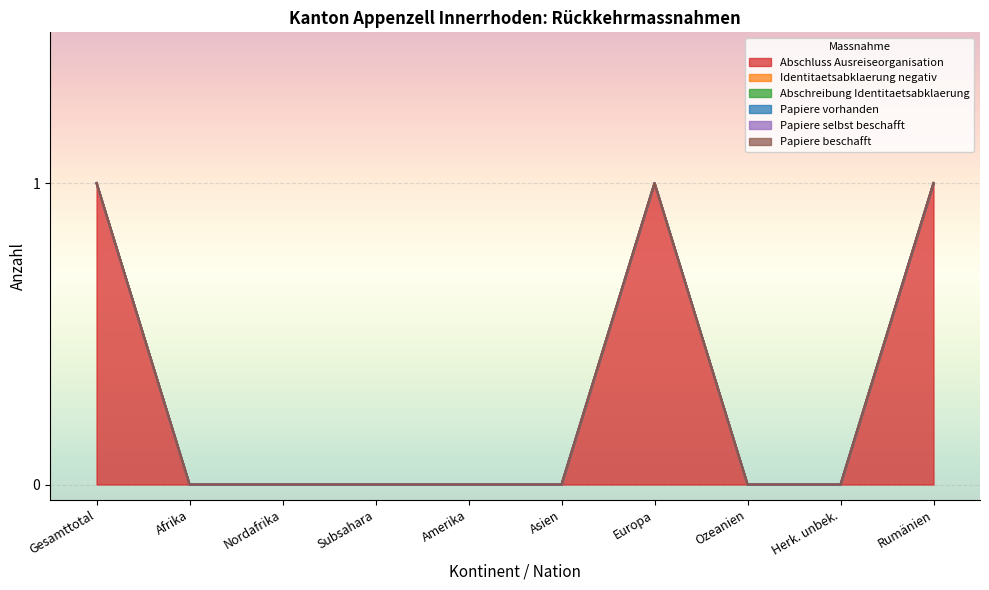

What are all the series names shown in the legend?

Abschluss Ausreiseorganisation, Identitaetsabklaerung negativ, Abschreibung Identitaetsabklaerung, Papiere vorhanden, Papiere selbst beschafft, Papiere beschafft